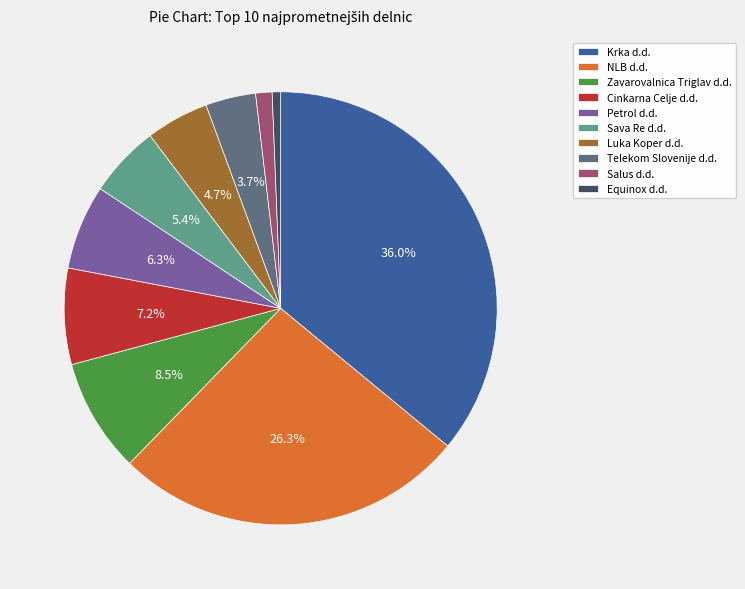

Is it true that Petrol d.d. is 6% of the pie?

True